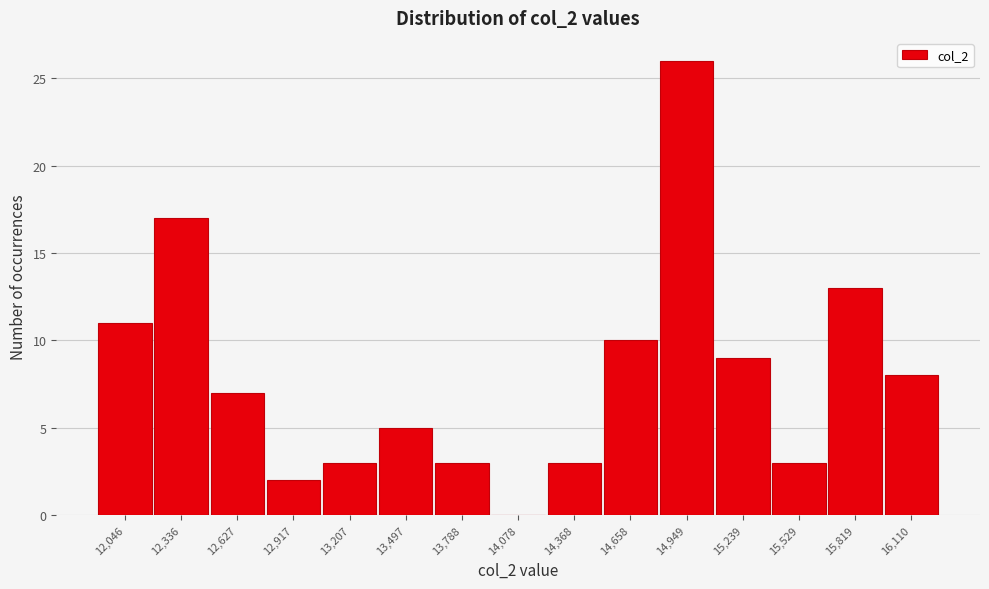

Reading left to right, what are all the values shown in this chart?

12,046=11	12,336=17	12,627=7	12,917=2	13,207=3	13,497=5	13,788=3	14,078=0	14,368=3	14,658=10	14,949=26	15,239=9	15,529=3	15,819=13	16,110=8